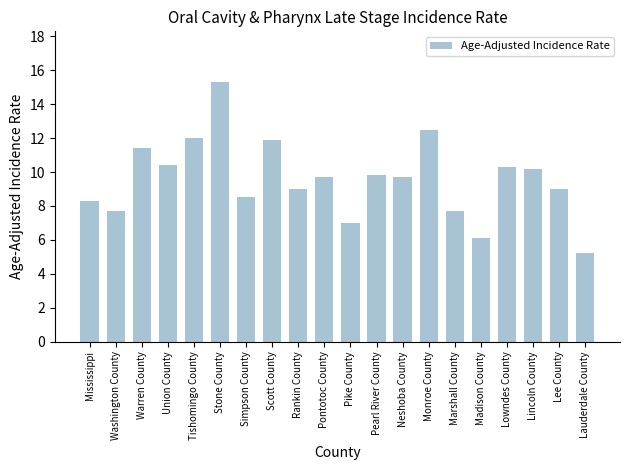

What is the sum of all values?

191.7